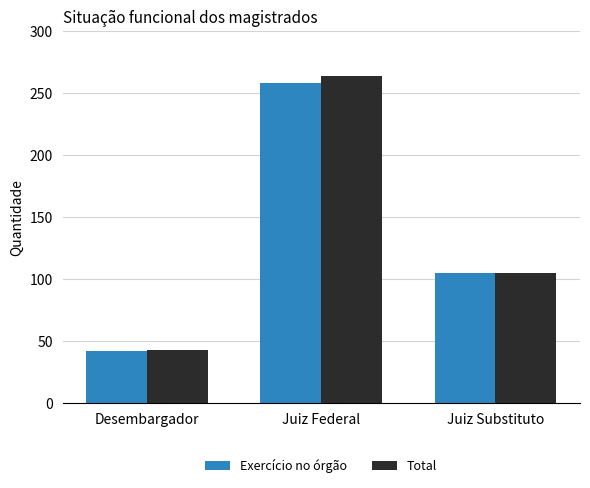

Between Desembargador and Juiz Substituto, which series saw the biggest shift?

Exercício no órgão